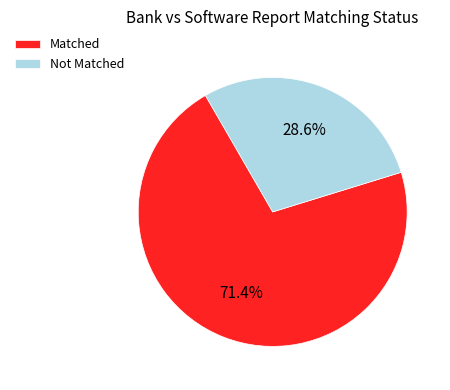

How many slices are in this pie chart?

2